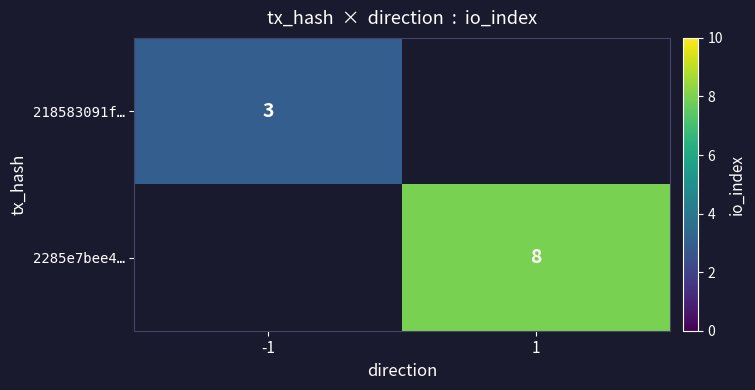

At which category does the chart reach its peak across all series?

1